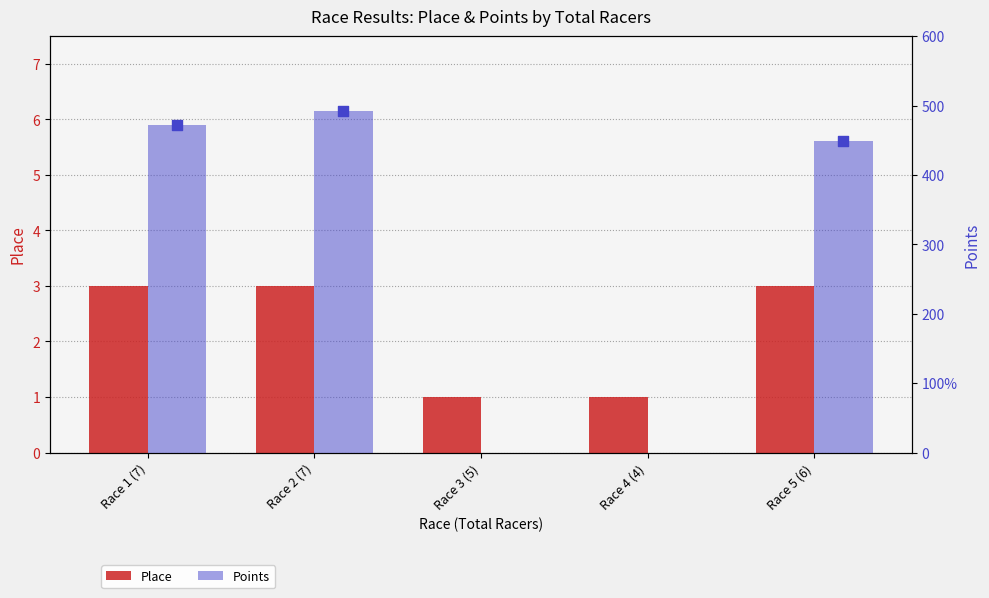

Is the value of Points at Race 3 (5) greater than the value of Place at Race 3 (5)?

No